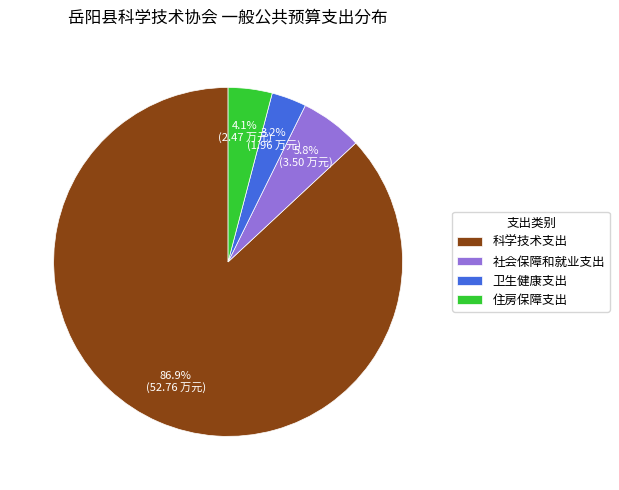

How many segments does this pie chart have?

4